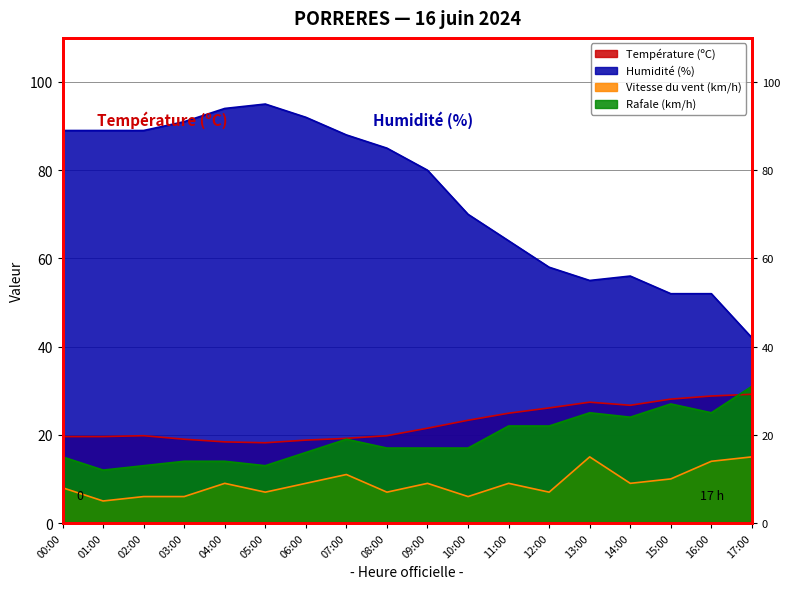

Is it true that Température (ºC) equals 28.1 at 15:00?

True